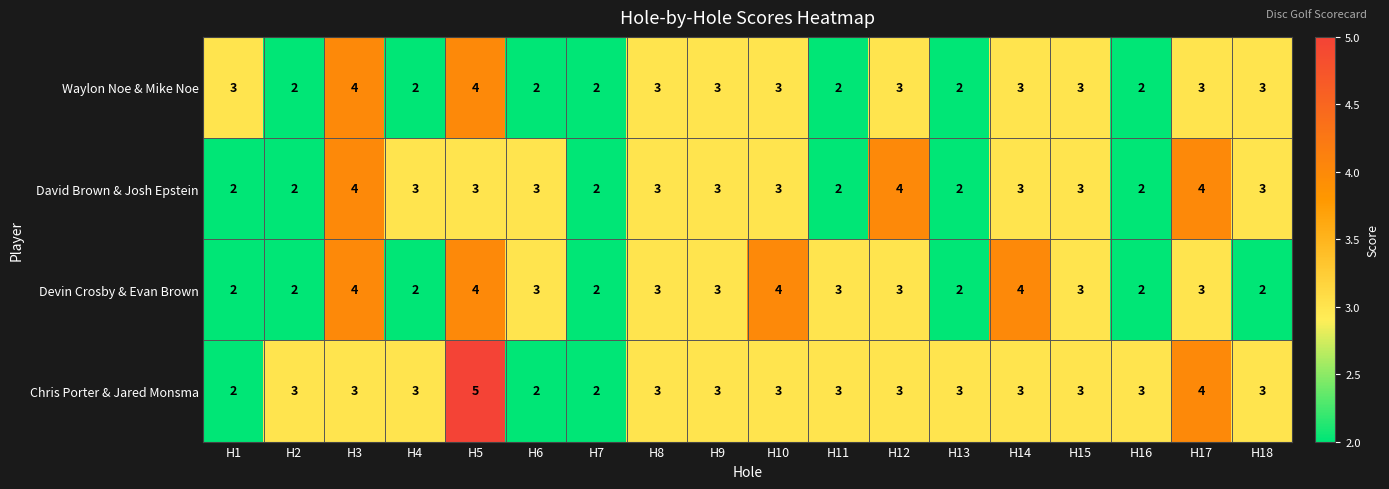

Count the David Brown & Josh Epstein values in the range 2 to 3.

15